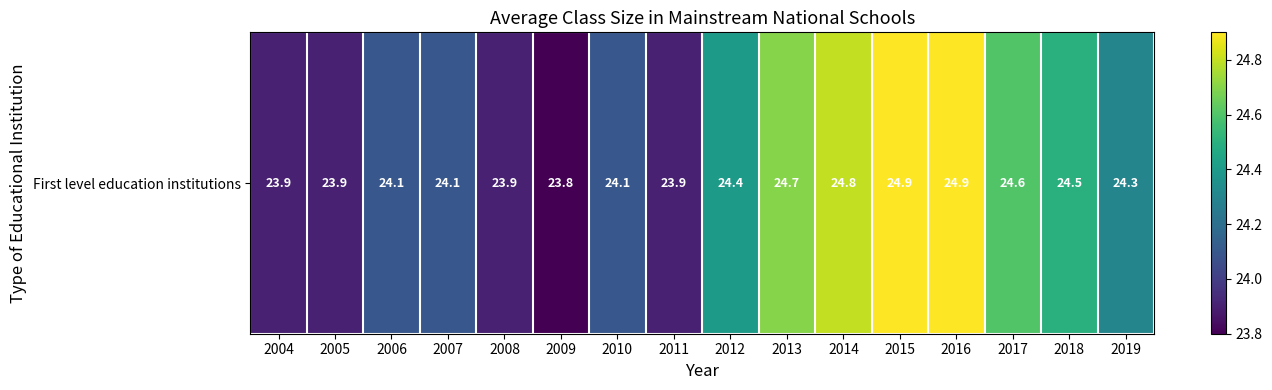

Reading right to left, transcribe all the data shown in this chart.

24.3	24.5	24.6	24.9	24.9	24.8	24.7	24.4	23.9	24.1	23.8	23.9	24.1	24.1	23.9	23.9